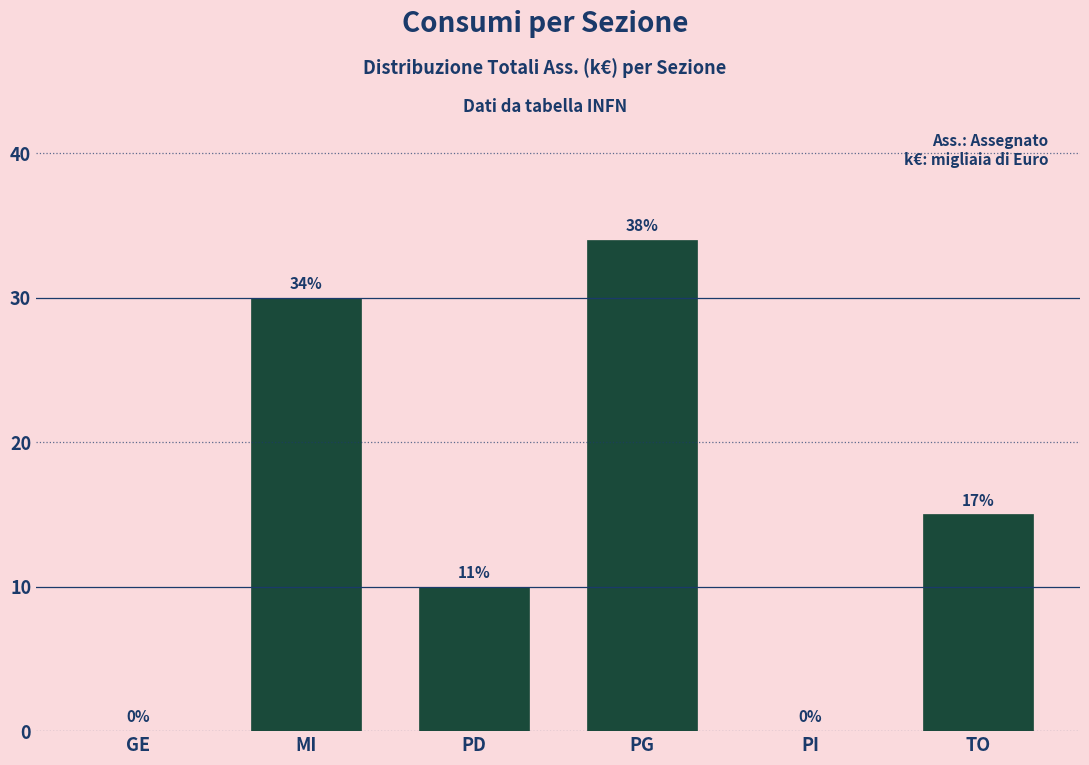

Reading right to left, what are all the values shown in this chart?

TO=15	PI=0	PG=34	PD=10	MI=30	GE=0